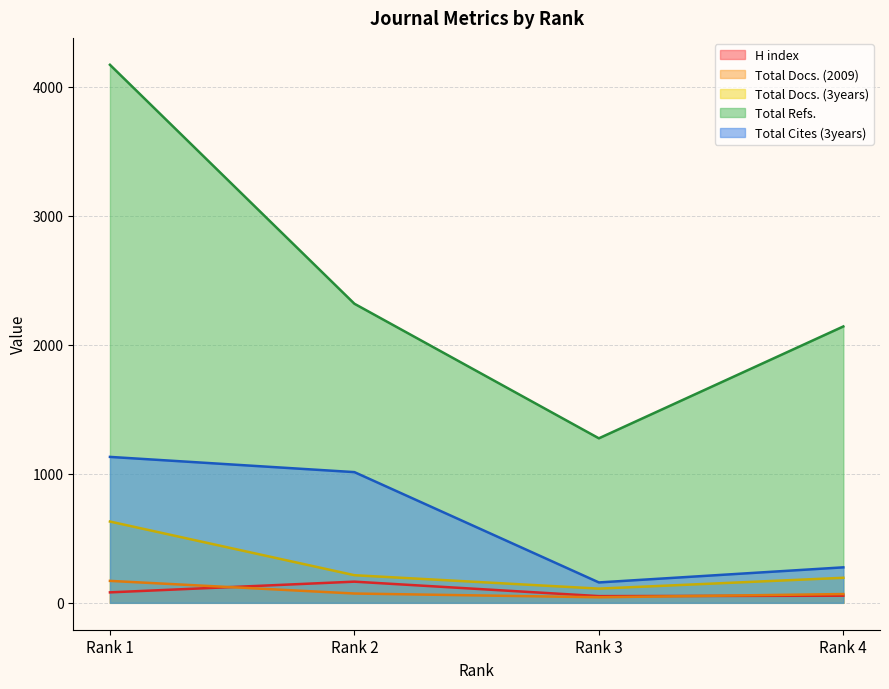

At Rank 4, list the series in order from smallest to largest.

H index, Total Docs. (2009), Total Docs. (3years), Total Cites (3years), Total Refs.